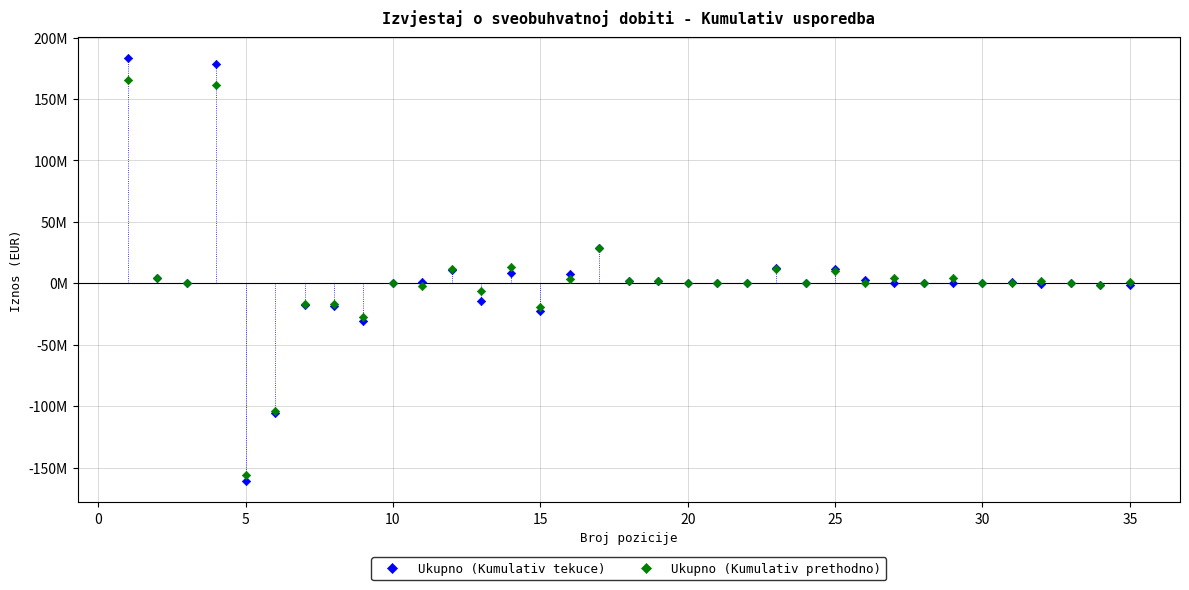

Which series reaches the minimum Y coordinate?

Ukupno (Kumulativ tekuce)